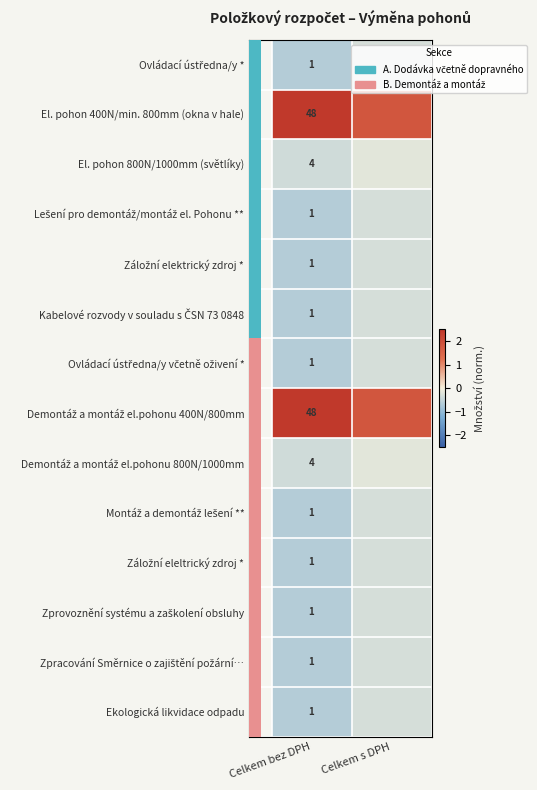

Which label corresponds to the largest value in the chart?

Celkem bez DPH